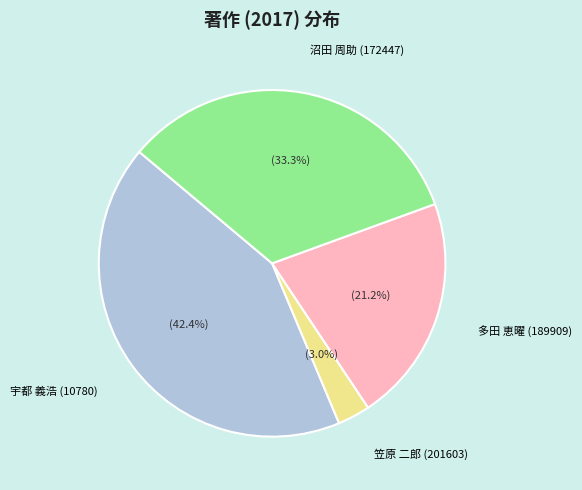

Does any single category account for the majority?

No